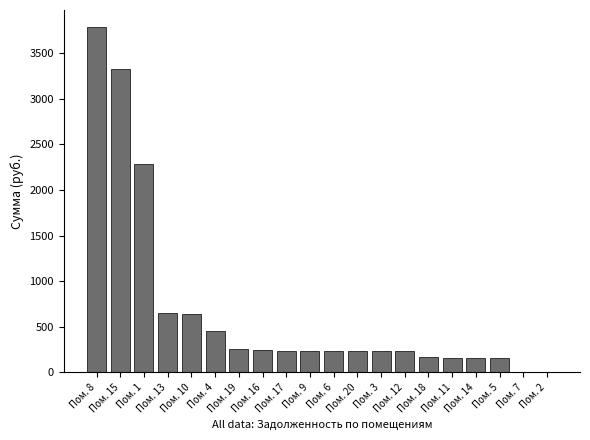

At which label is the value closest to 1891?

Пом. 1